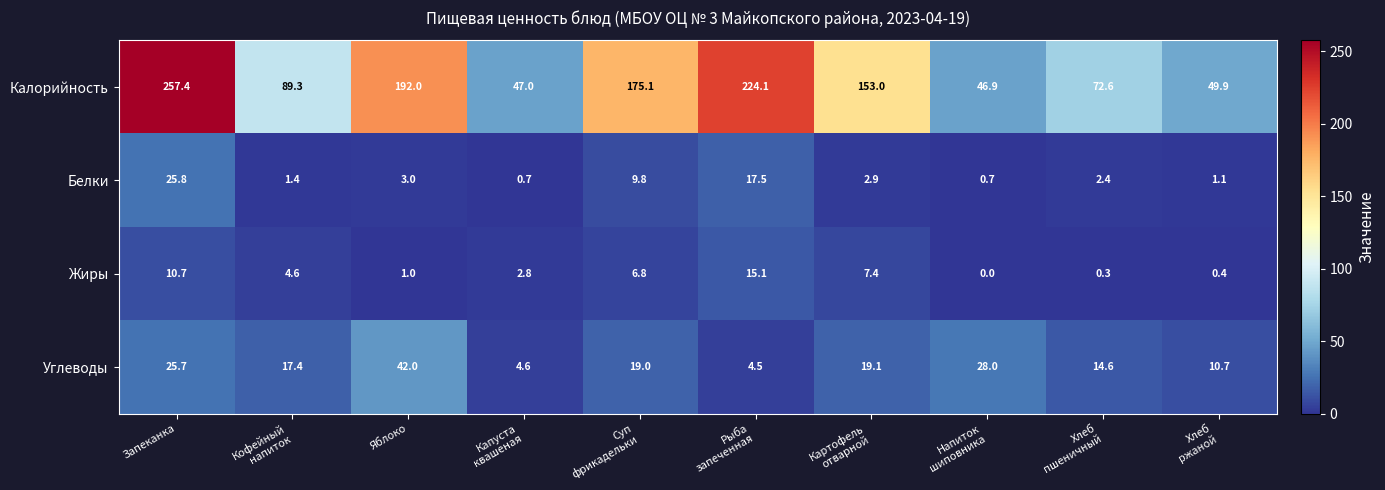

Which category has the lowest value across all series?

Напиток
шиповника